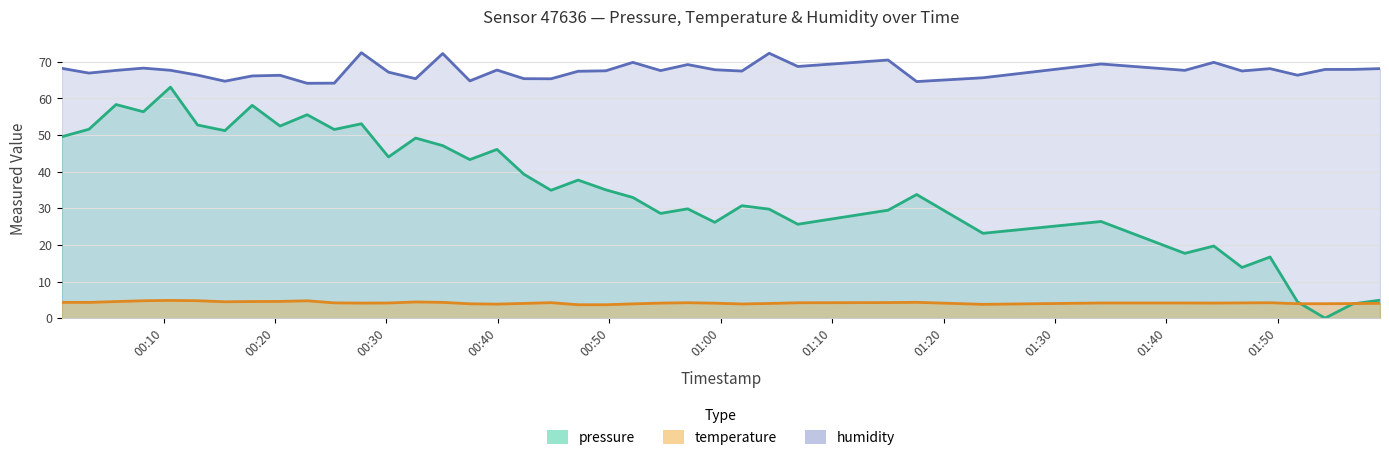

In humidity, how many points are lower than both neighbors (excluding endpoints)?

13